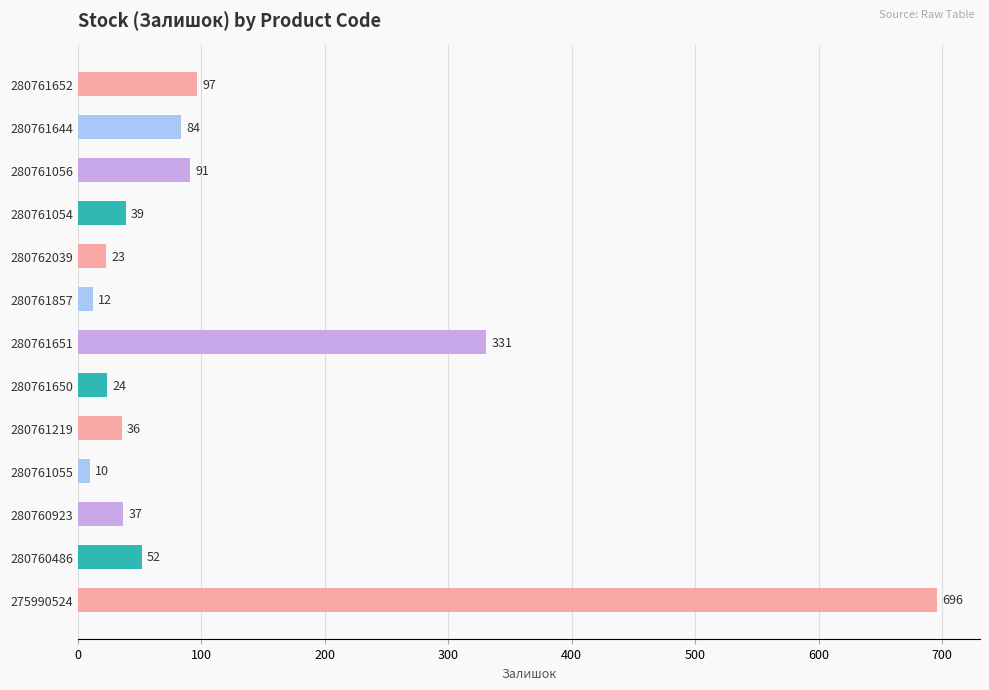

The value at 280760486 is 89. True or false?

False